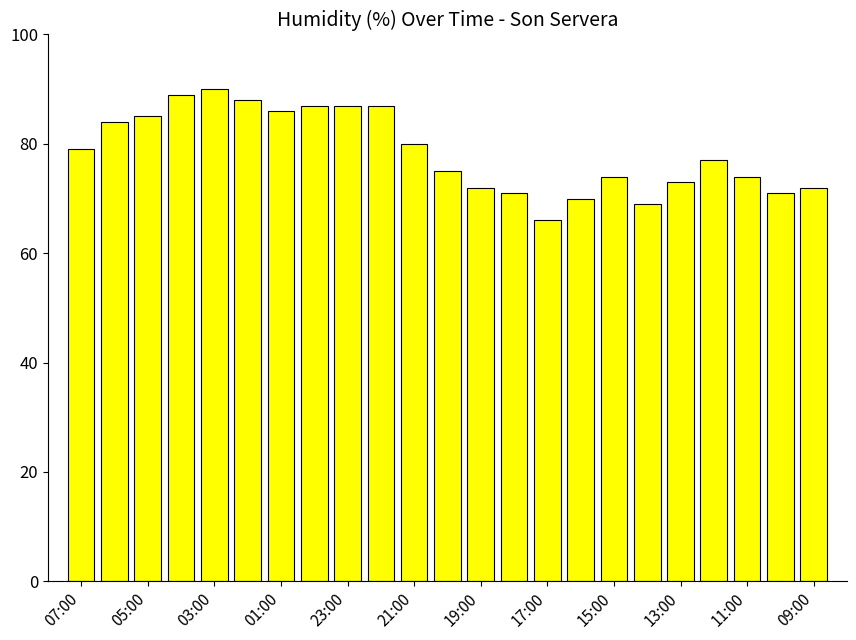

What is the smallest value displayed?

66